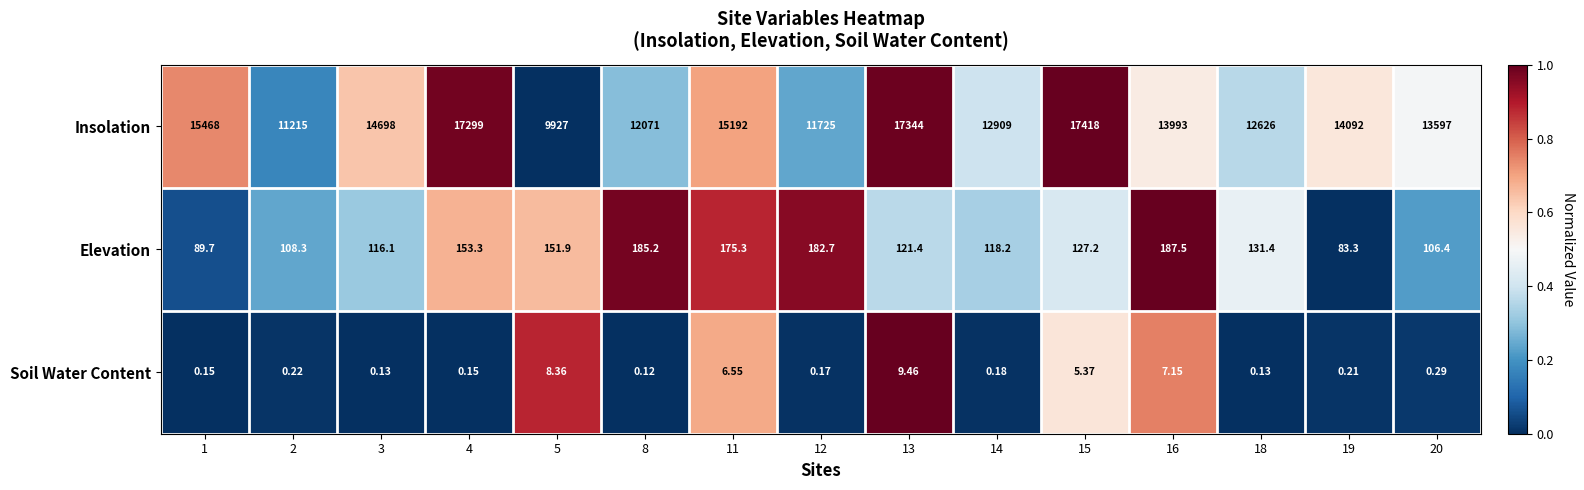

How many data points does each series have?

15